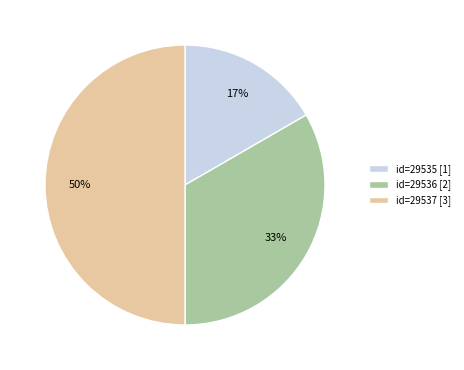

True or false: id=29535 [1] accounts for 3% of the total.

False